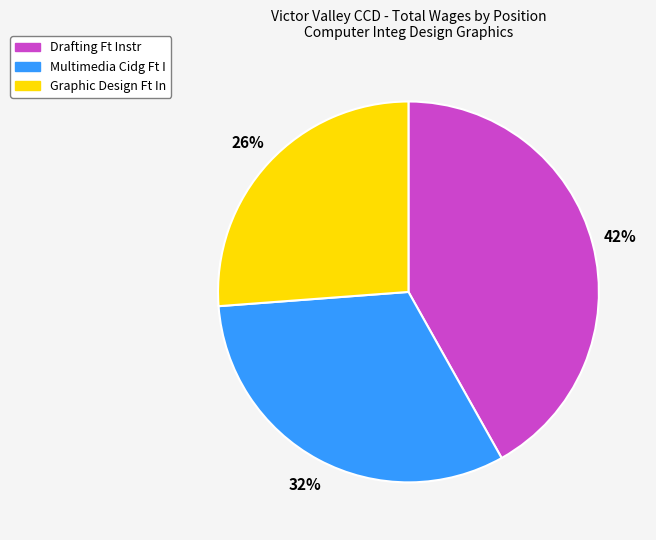

To the nearest percent, what is the difference between the largest and smallest slice percentages?

16%